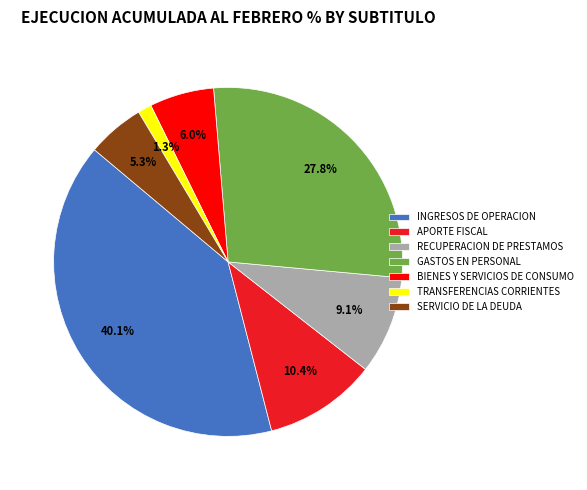

Which category has the smallest portion of the pie?

TRANSFERENCIAS CORRIENTES